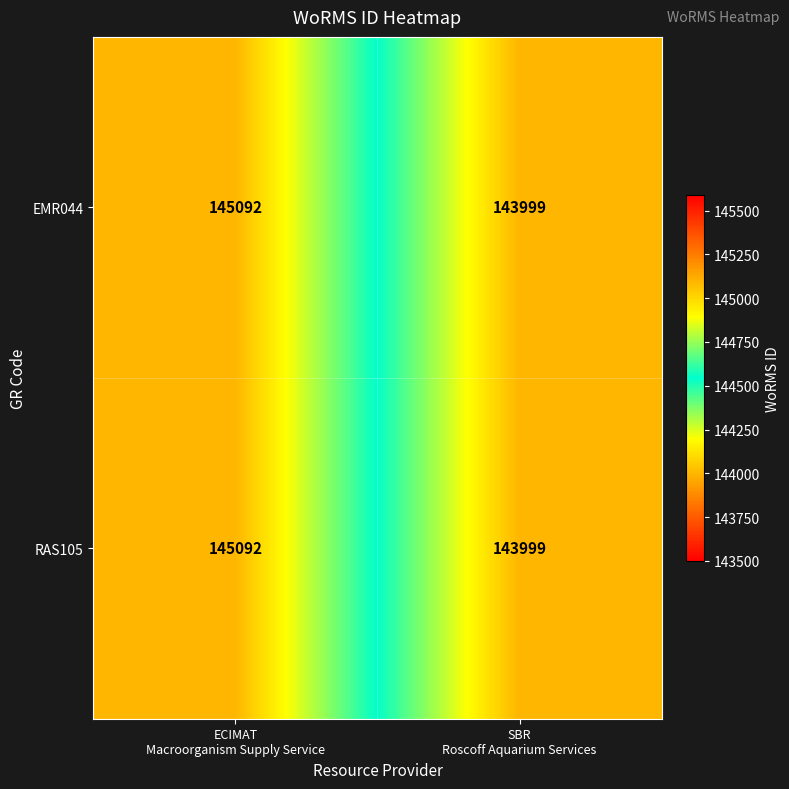

What is the greatest value displayed?

145092